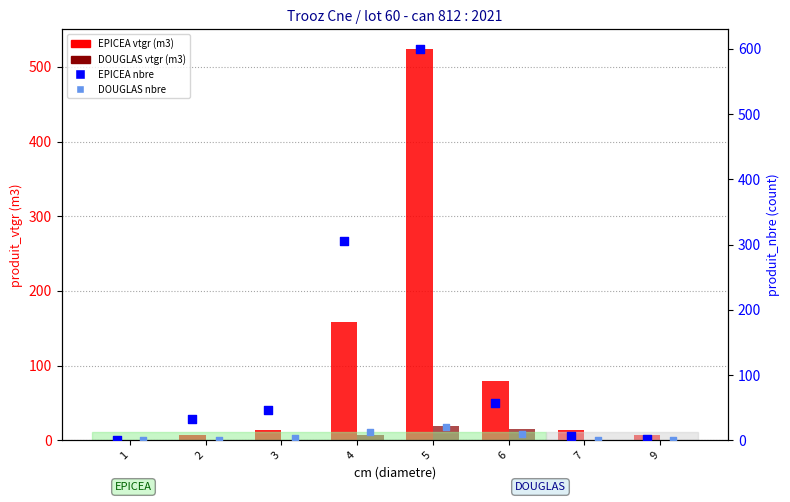

Which series has the largest Y range (max minus min)?

EPICEA nbre